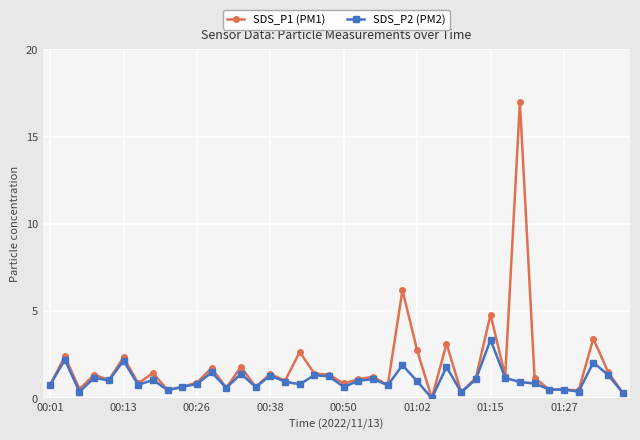

Which series has the widest spread of values?

SDS_P1 (PM1)